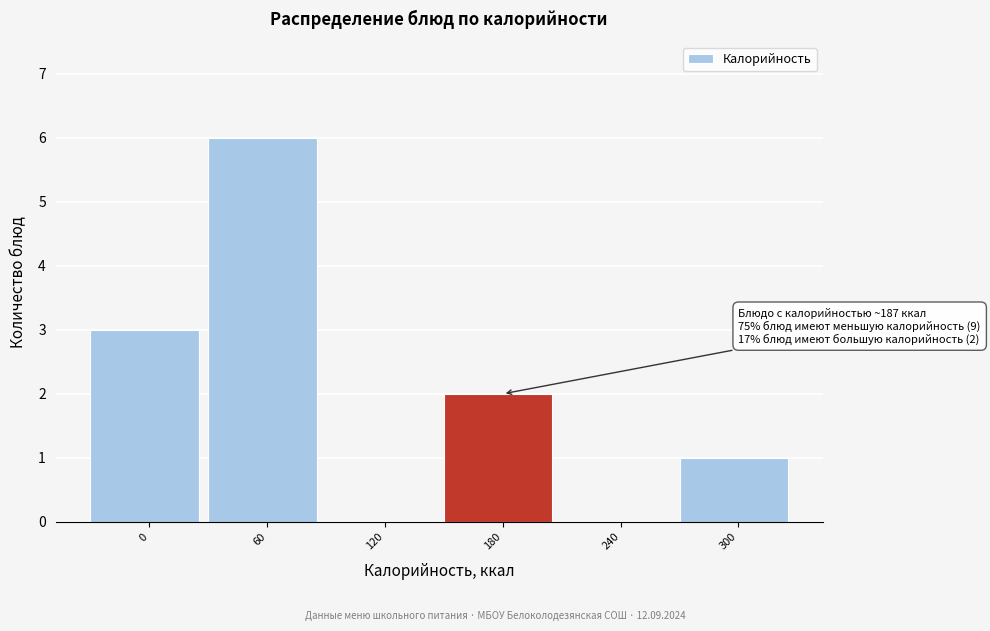

Reading left to right, what are all the values shown in this chart?

0=3	60=6	120=0	180=2	240=0	300=1